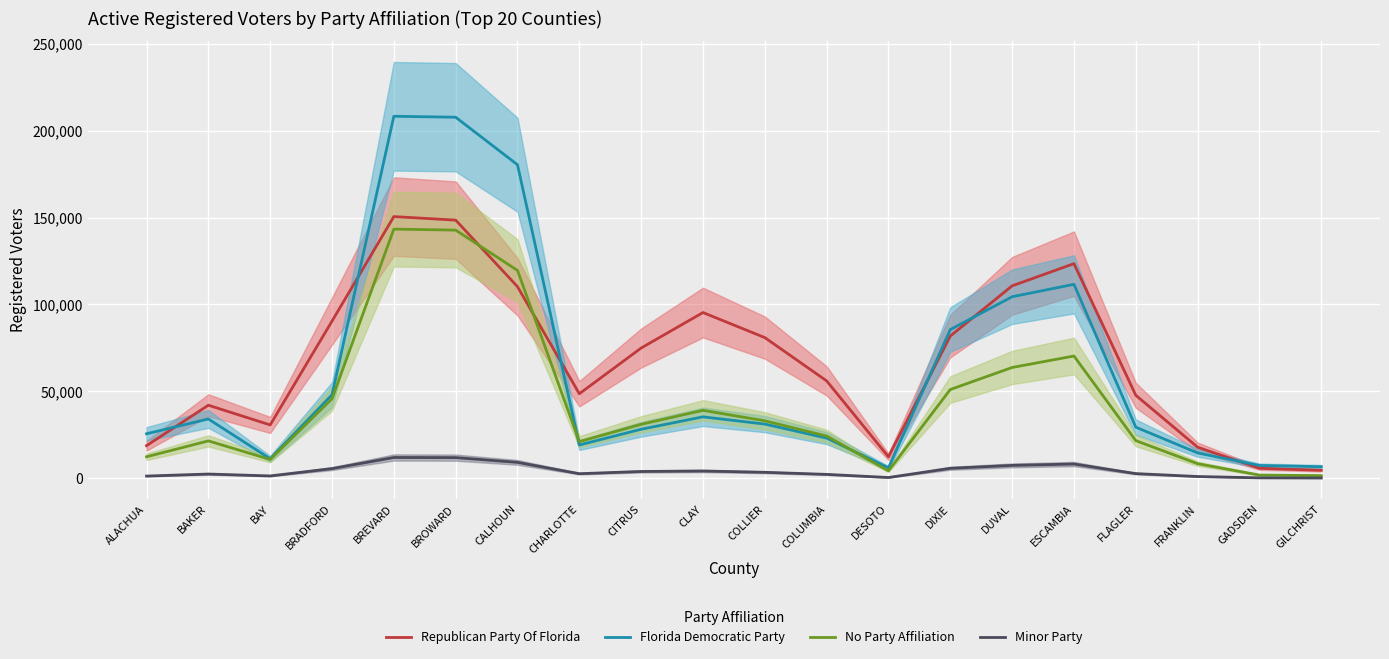

Count the number of data series in this chart.

4